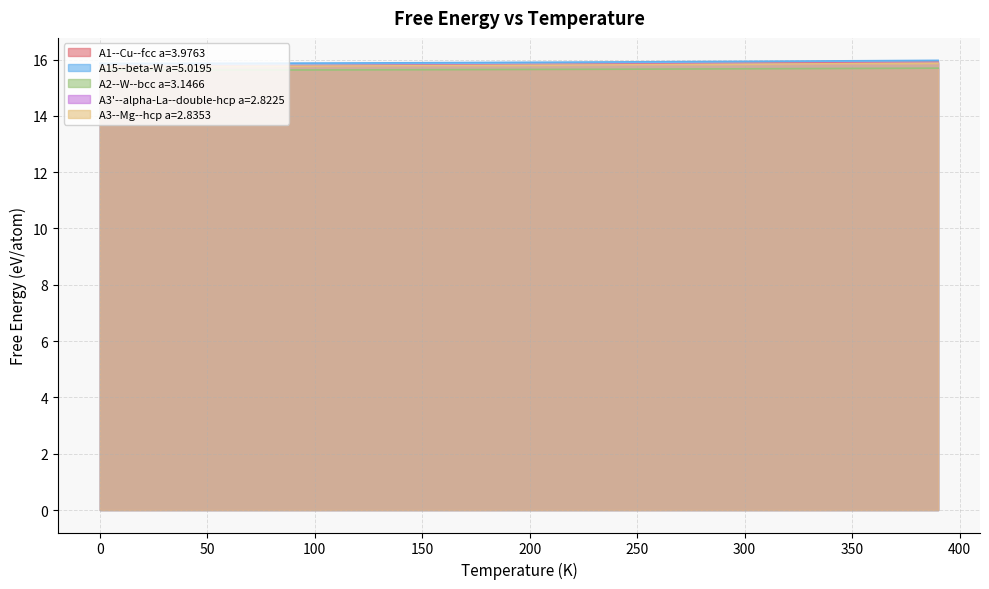

List the series in order of their peak value, lowest first.

A2--W--bcc a=3.1466, A3--Mg--hcp a=2.8353, A3'--alpha-La--double-hcp a=2.8225, A1--Cu--fcc a=3.9763, A15--beta-W a=5.0195